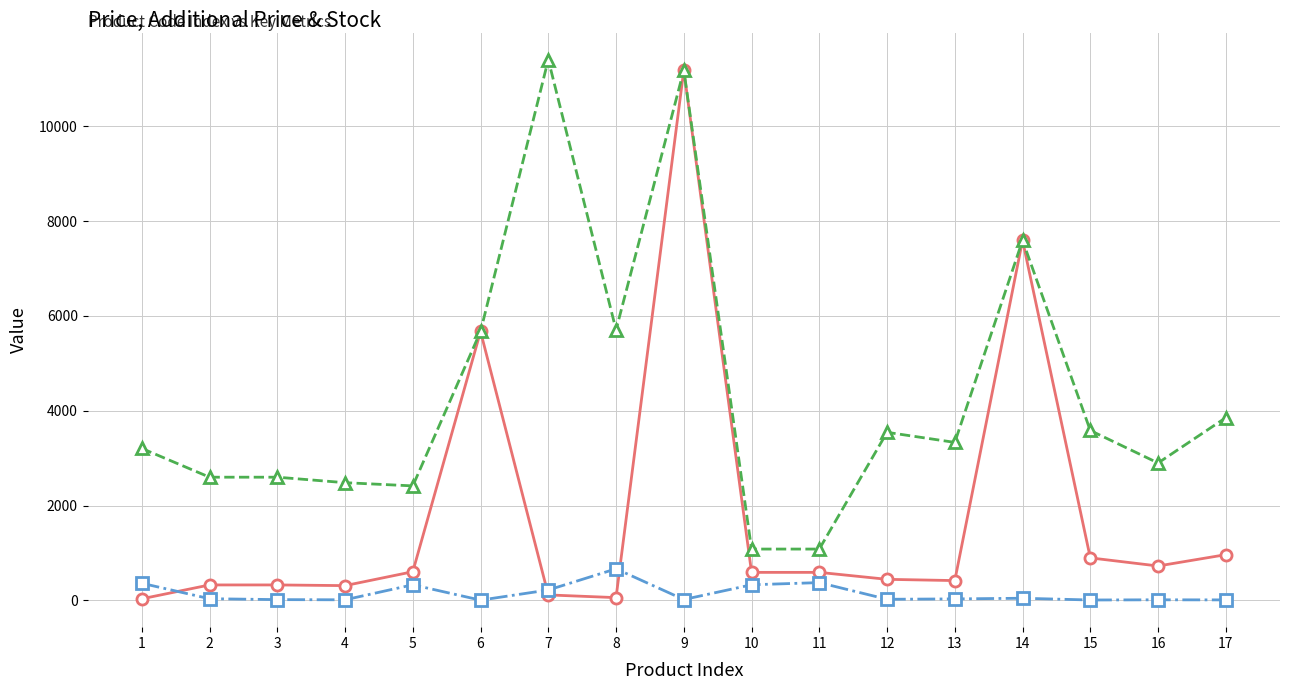

What is the maximum value for Залишок?

665.0